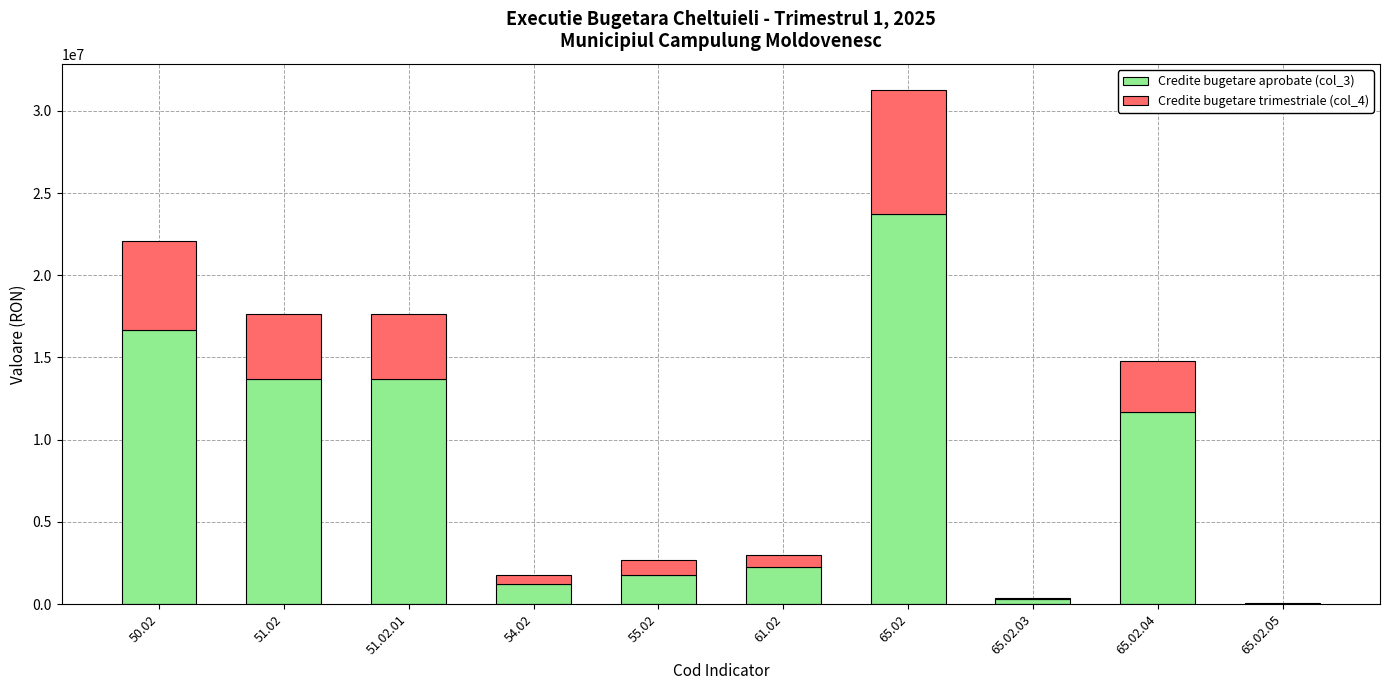

At which category is the sum across all series the highest?

65.02